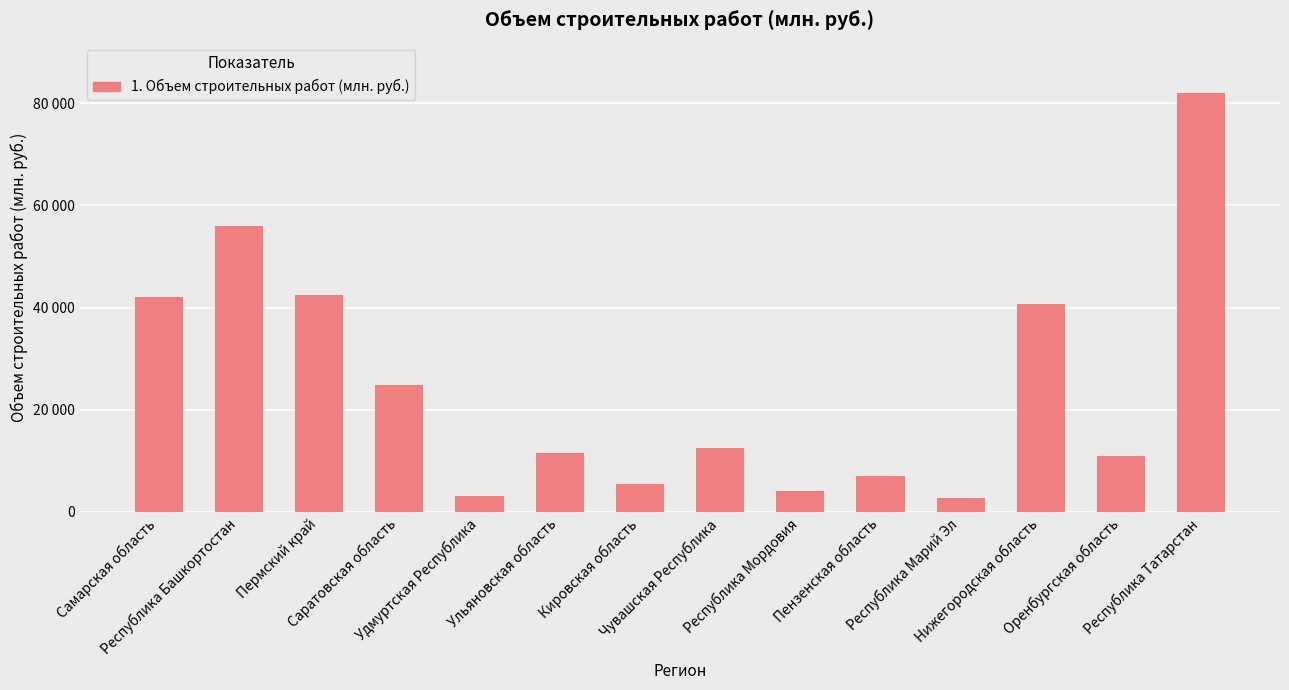

Which has a higher value, Чувашская Республика or Кировская область?

Чувашская Республика